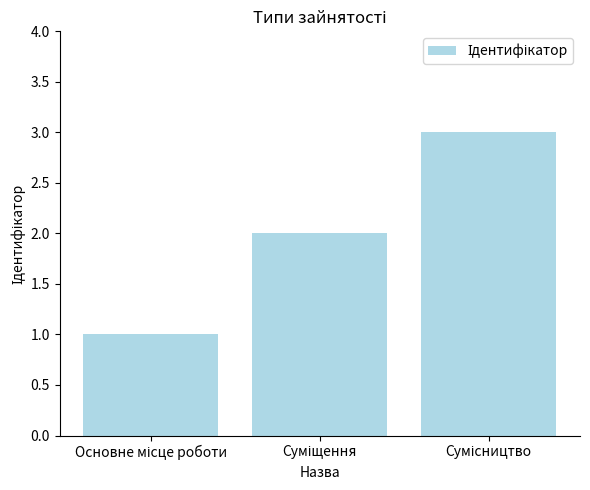

What is the minimum value shown in the chart?

1